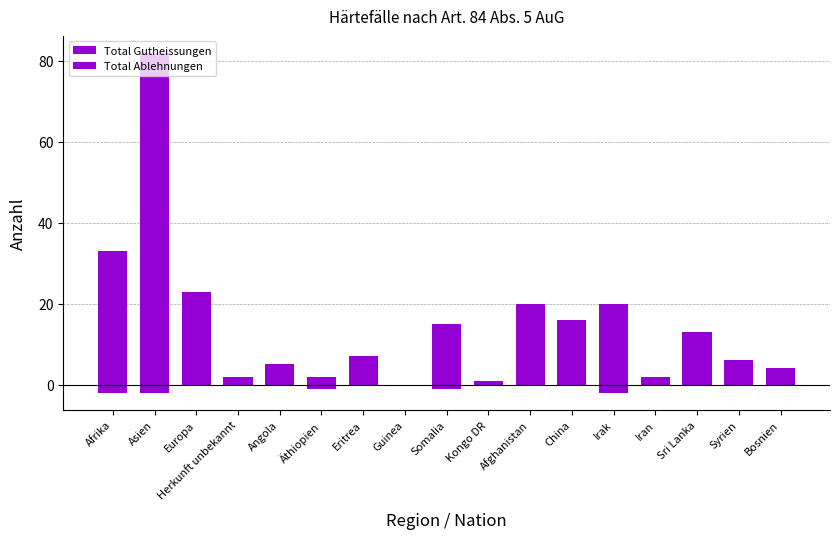

True or false: Total Ablehnungen has a value of -1 at Bosnien.

False